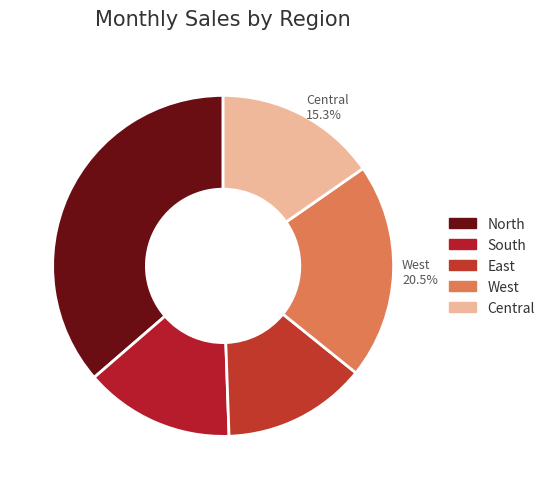

To the nearest percent, what portion does East represent?

14%